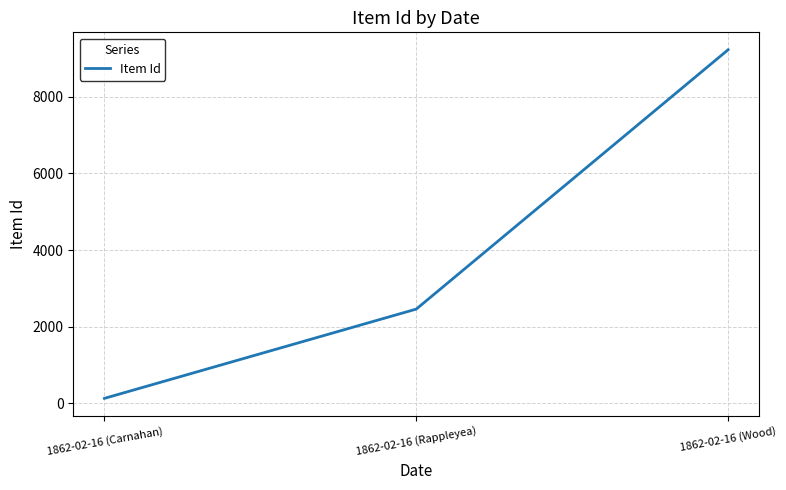

List the labels in order of value, smallest first.

1862-02-16 (Carnahan), 1862-02-16 (Rappleyea), 1862-02-16 (Wood)